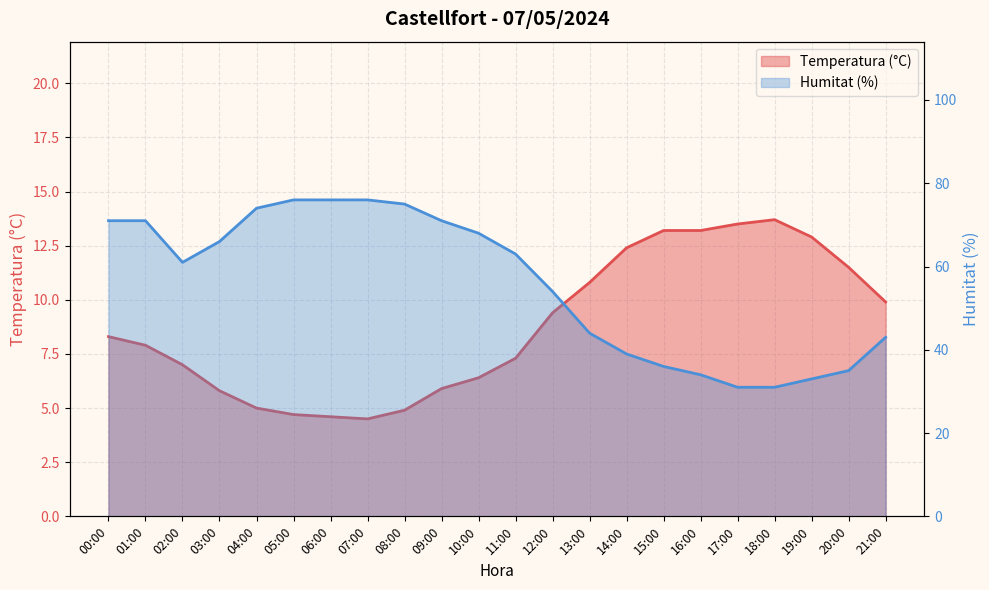

What is the label of the 17th point from the right?

05:00